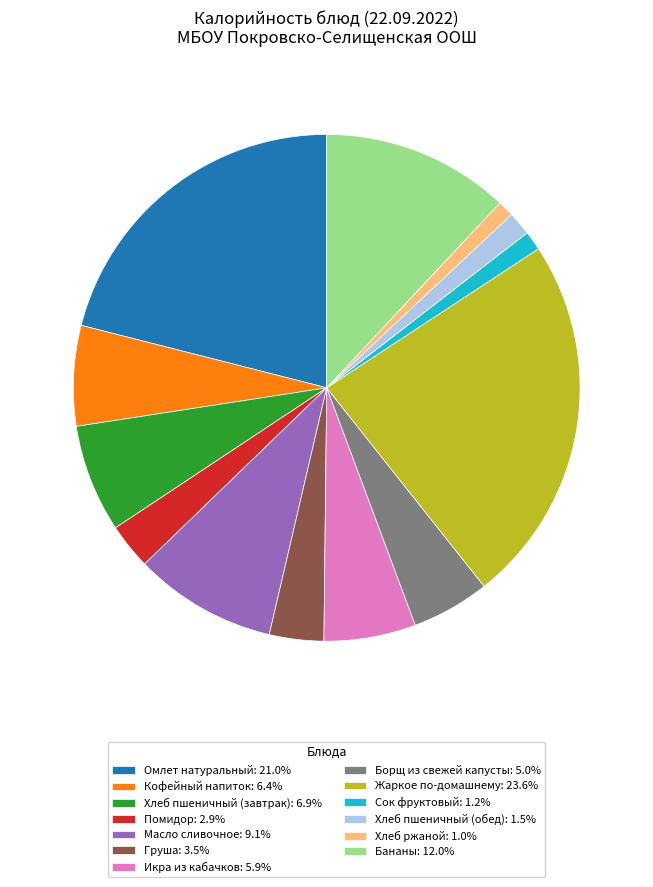

Do Омлет натуральный: 21.0% and Икра из кабачков: 5.9% together represent more than half of the pie?

No